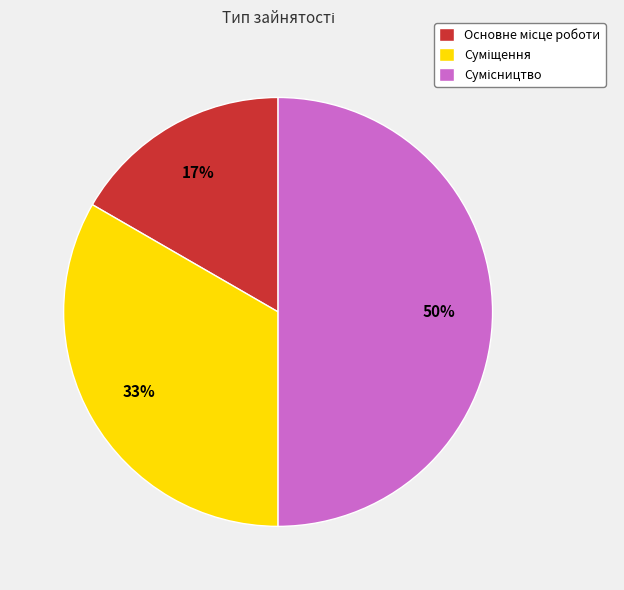

To the nearest percent, what is the difference between the largest and smallest slice percentages?

33%